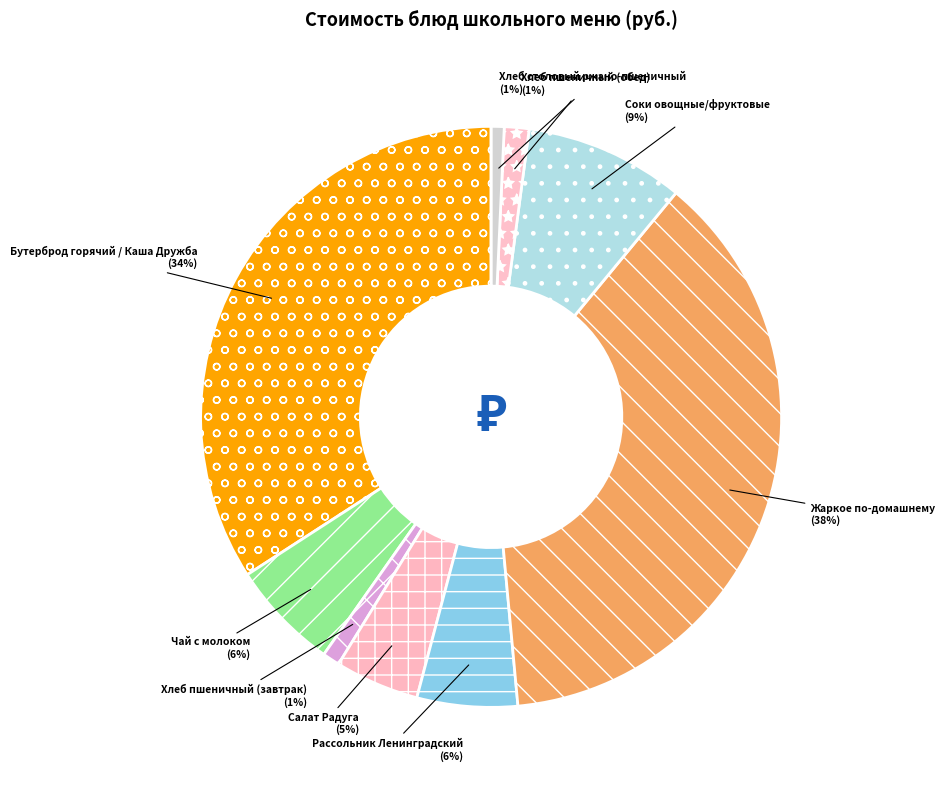

What percentage is the Рассольник Ленинградский slice, to the nearest percent?

6%